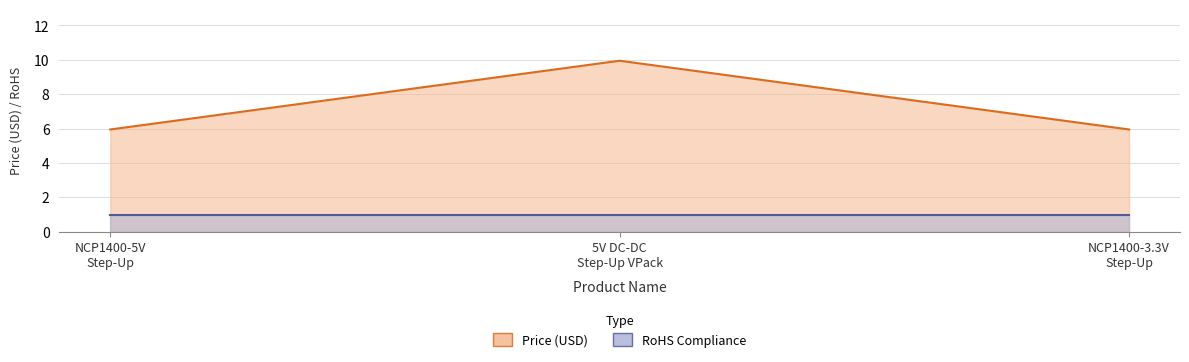

Rank the categories by value from lowest to highest.

NCP1400-5V Step-Up, NCP1400-3.3V Step-Up, 5V DC-DC Step-Up VPack